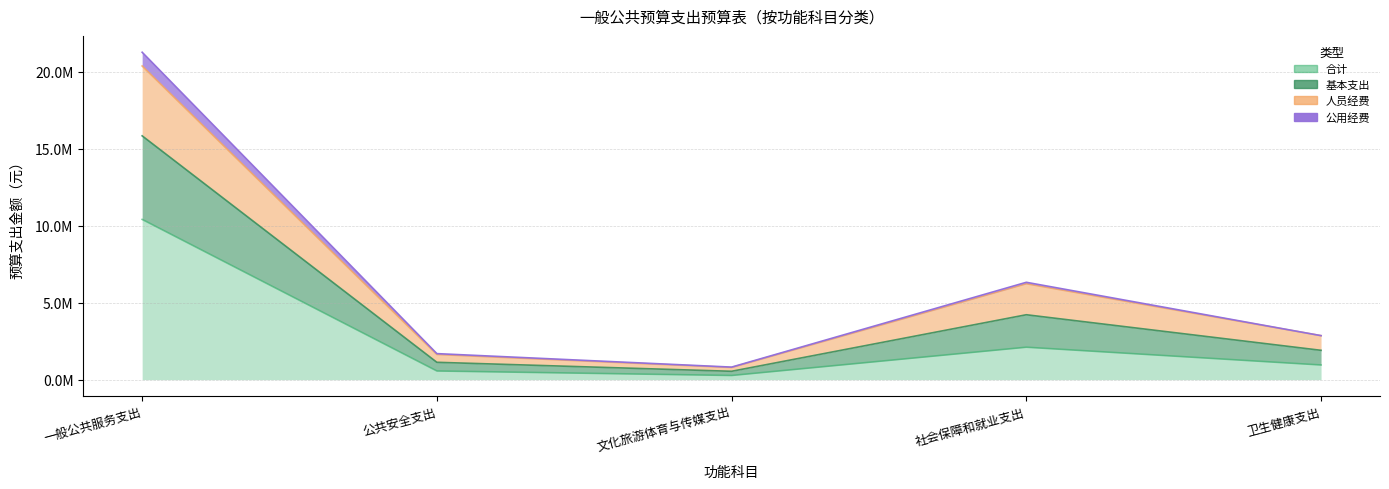

How many series are shown in this chart?

4